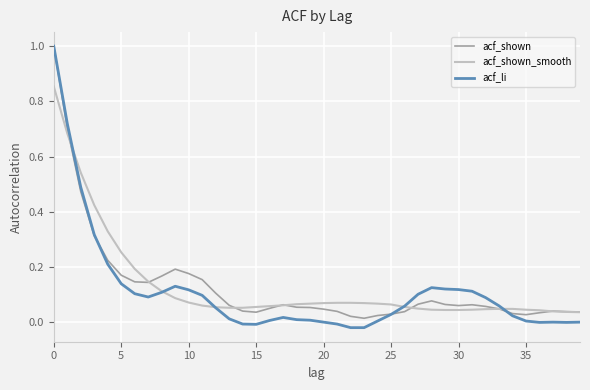

Which series has the largest range (max minus min)?

acf_li